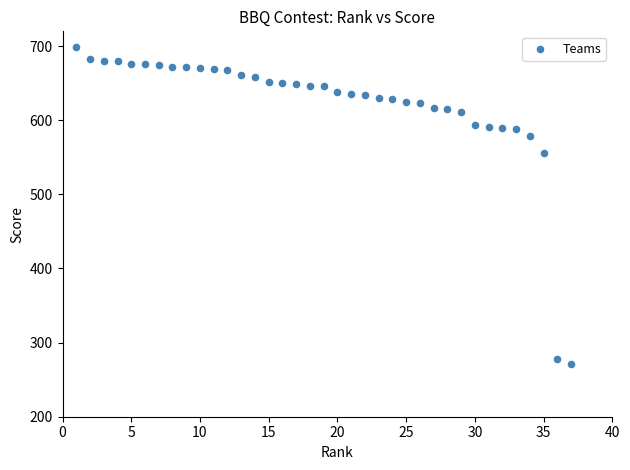

What Y value in the scatter plot is closest to 484?

555.7